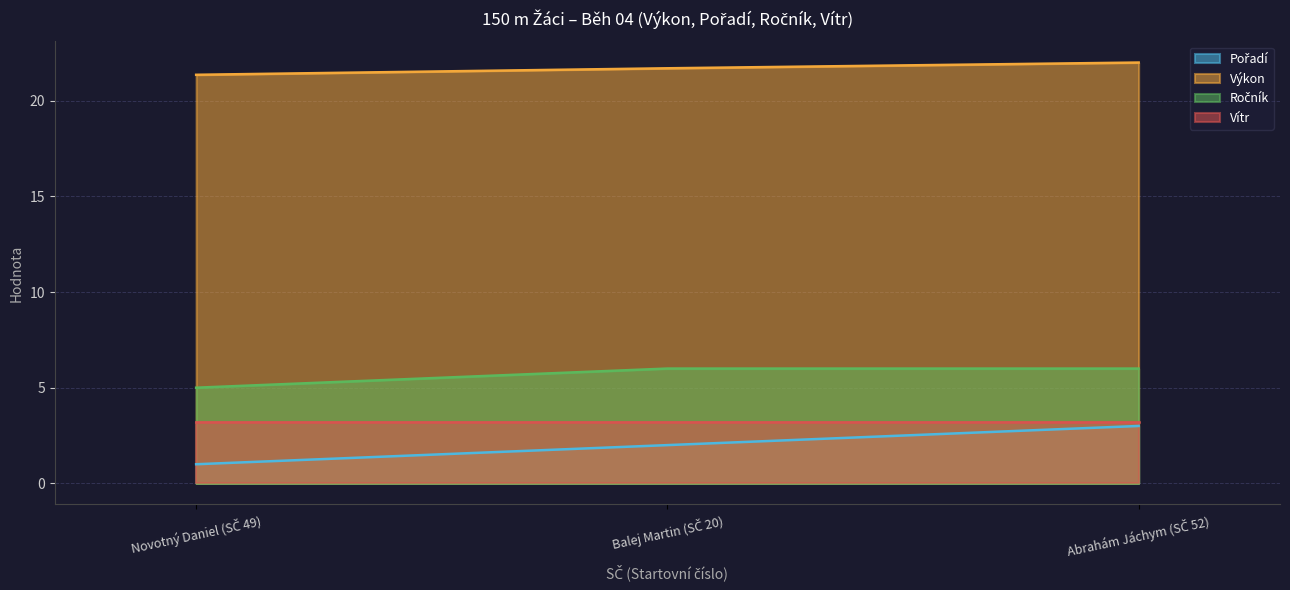

What is the minimum value shown in the chart?

1.0